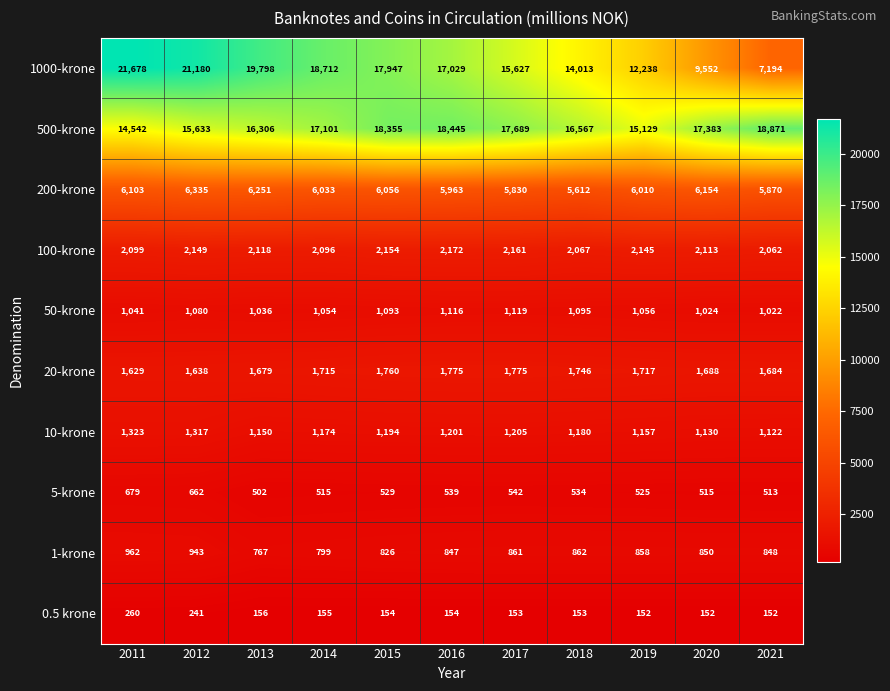

At which category is the sum across all series the highest?

2012